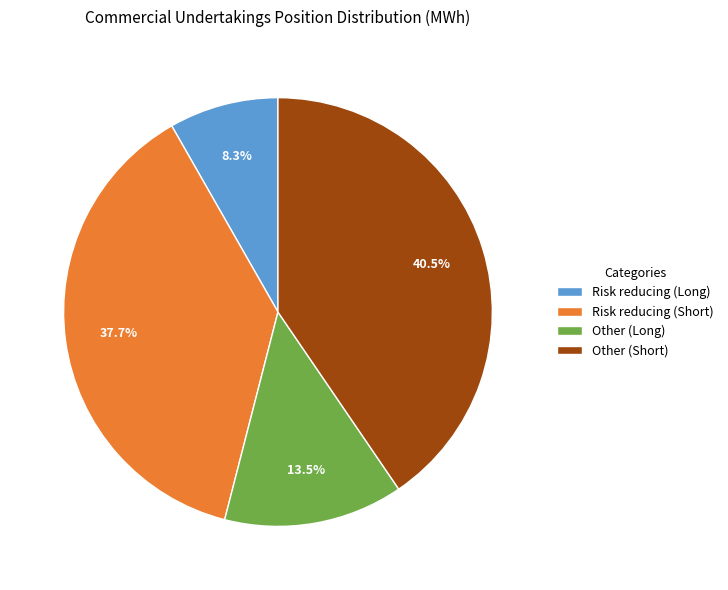

What percentage is the Risk reducing (Short) slice, to the nearest percent?

38%